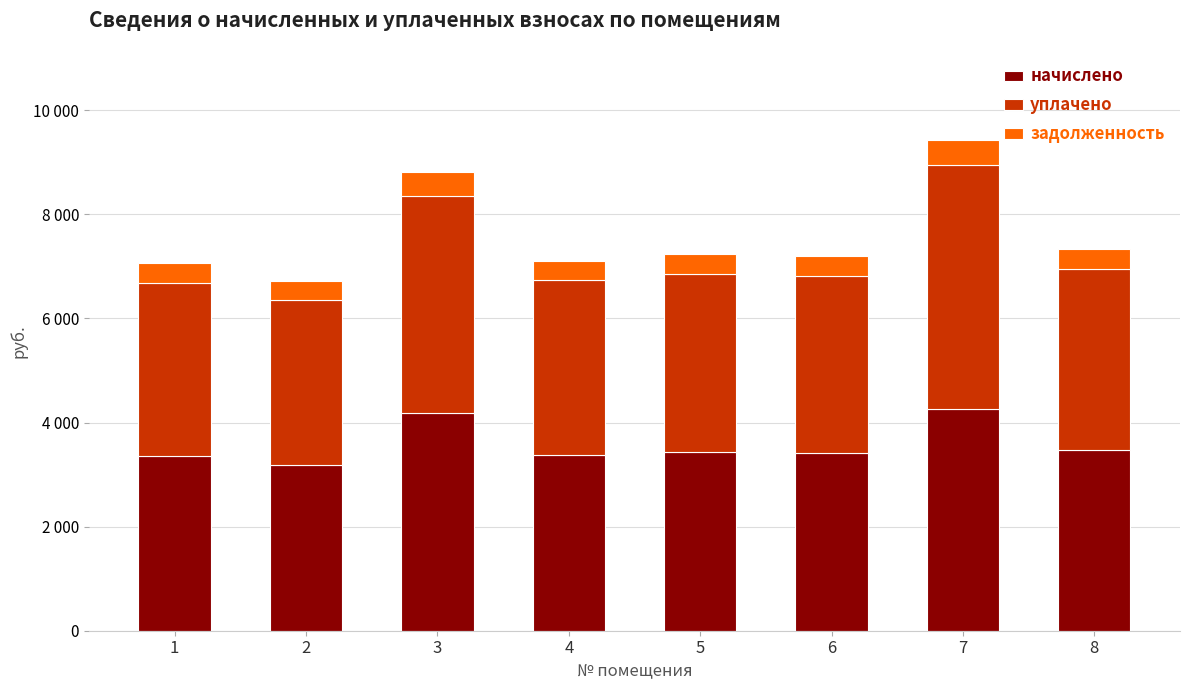

Does the chart contain any negative values?

No